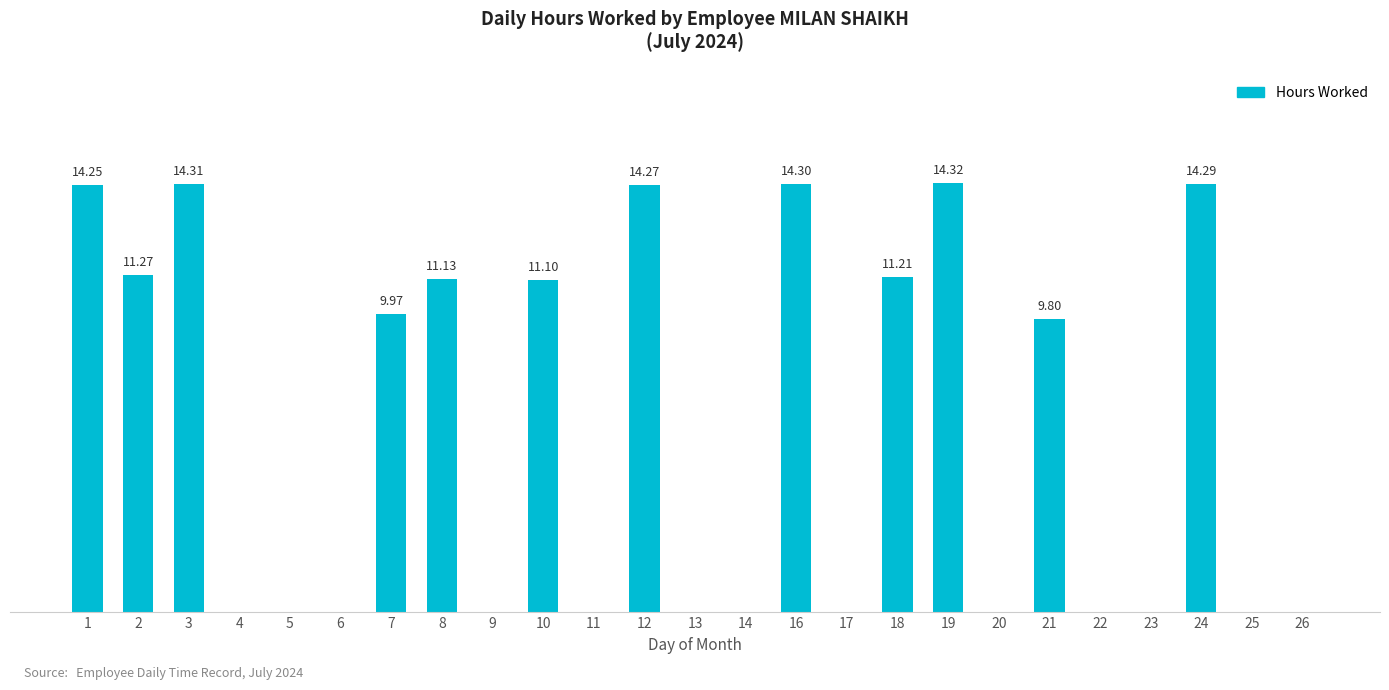

Which category has the lowest value across all series?

4